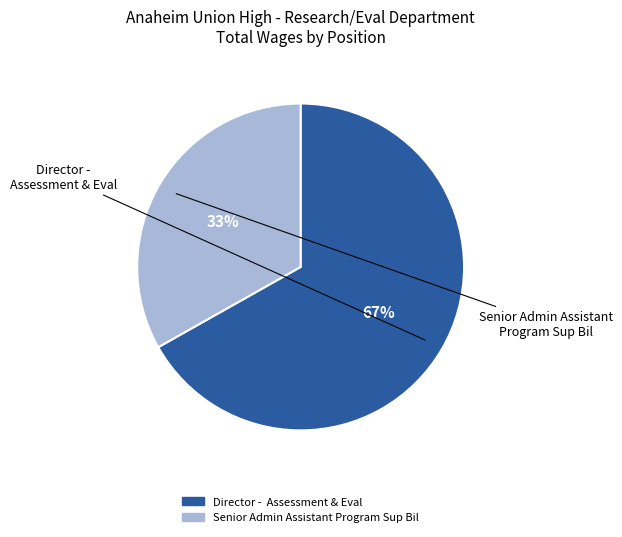

Which category has the smallest portion of the pie?

Senior Admin Assistant Program Sup Bil